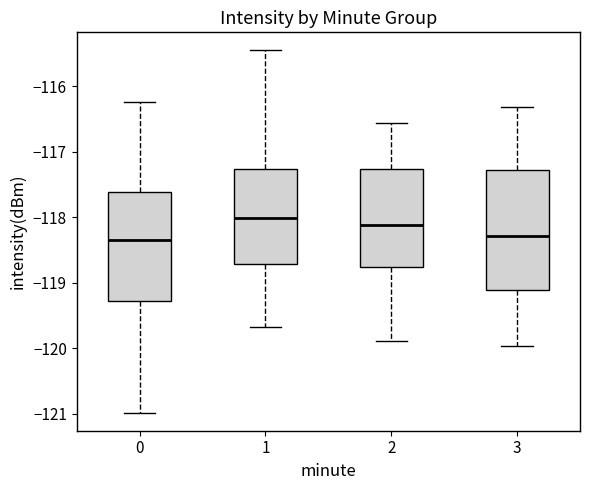

Reading left to right, read every box against the y-axis: the position of its median line, the range the box covers, and the ends of its whiskers. The values are not printed on the chart, so give them approximately, as read against the axis.

0: median -118.3, box -119.3 to -117.6, whiskers -121.0 to -116.2
1: median -118.0, box -118.7 to -117.3, whiskers -119.7 to -115.5
2: median -118.1, box -118.8 to -117.3, whiskers -119.9 to -116.6
3: median -118.3, box -119.1 to -117.3, whiskers -120.0 to -116.3